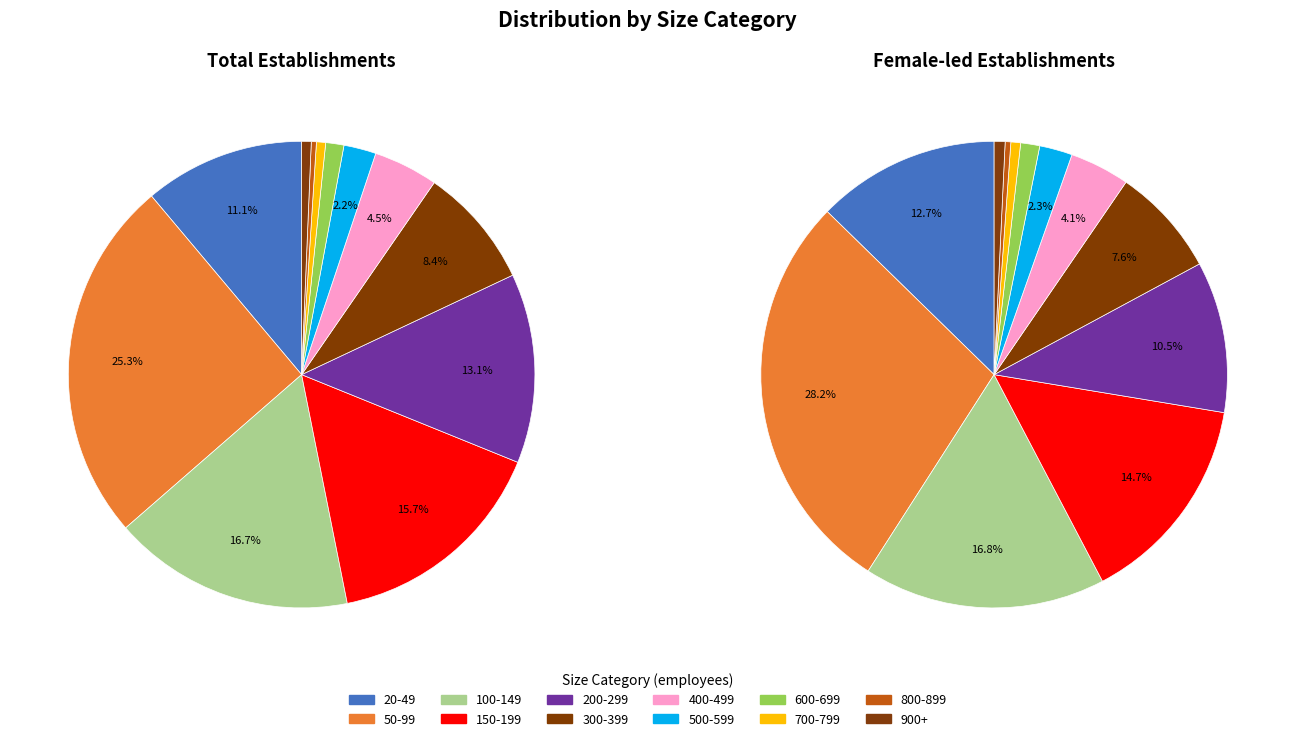

What percentage is NOT represented by 100-149?

83.3%